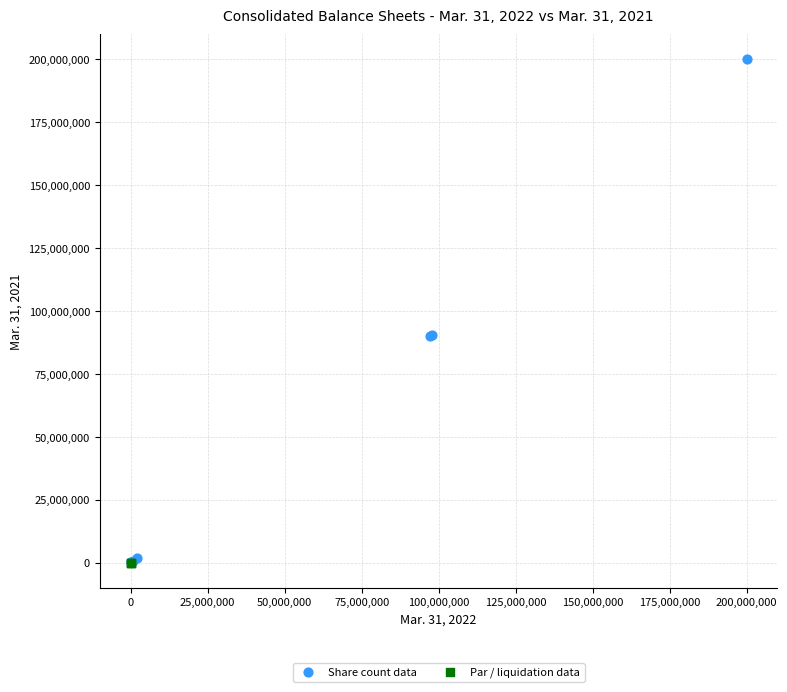

What are all the series names shown in the legend?

Share count data, Par / liquidation data